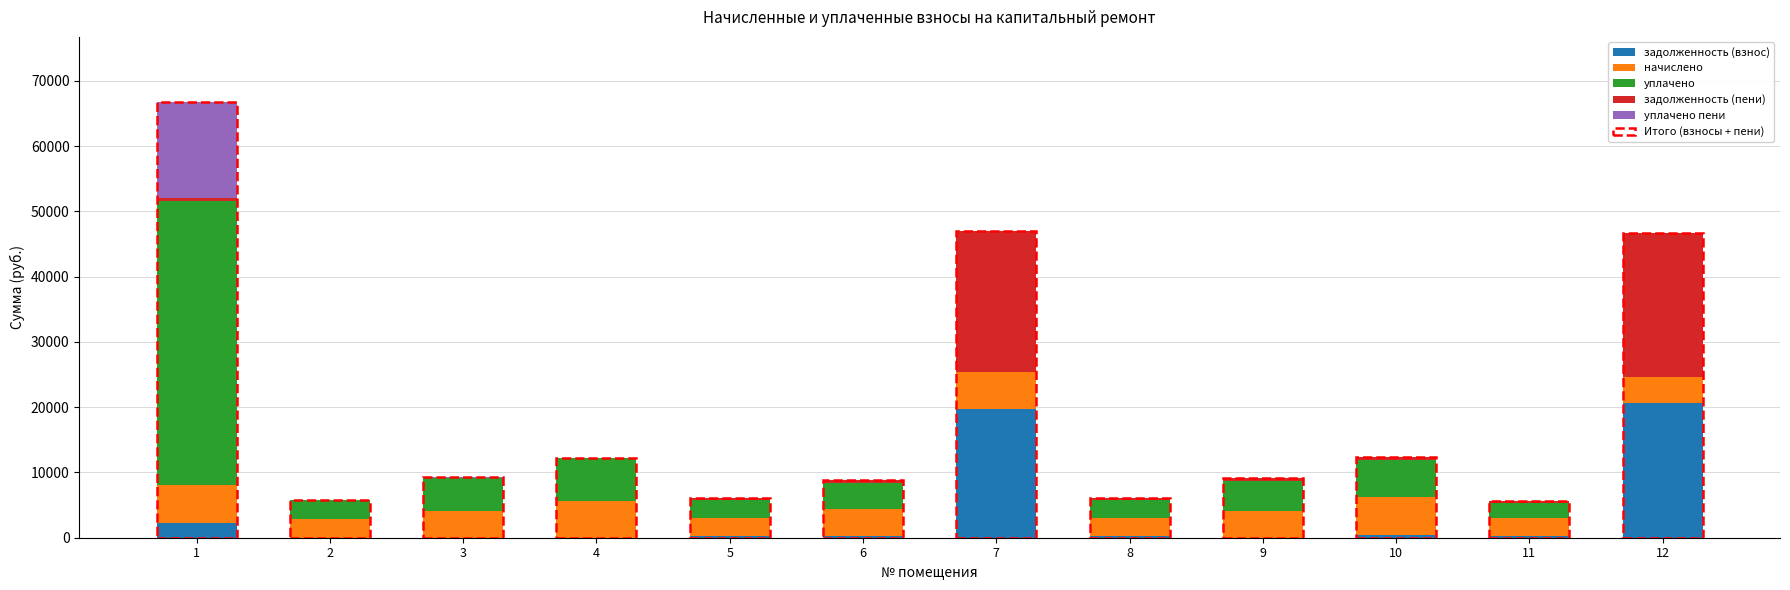

What is the highest value of the задолженность (взнос) series?

20575.5